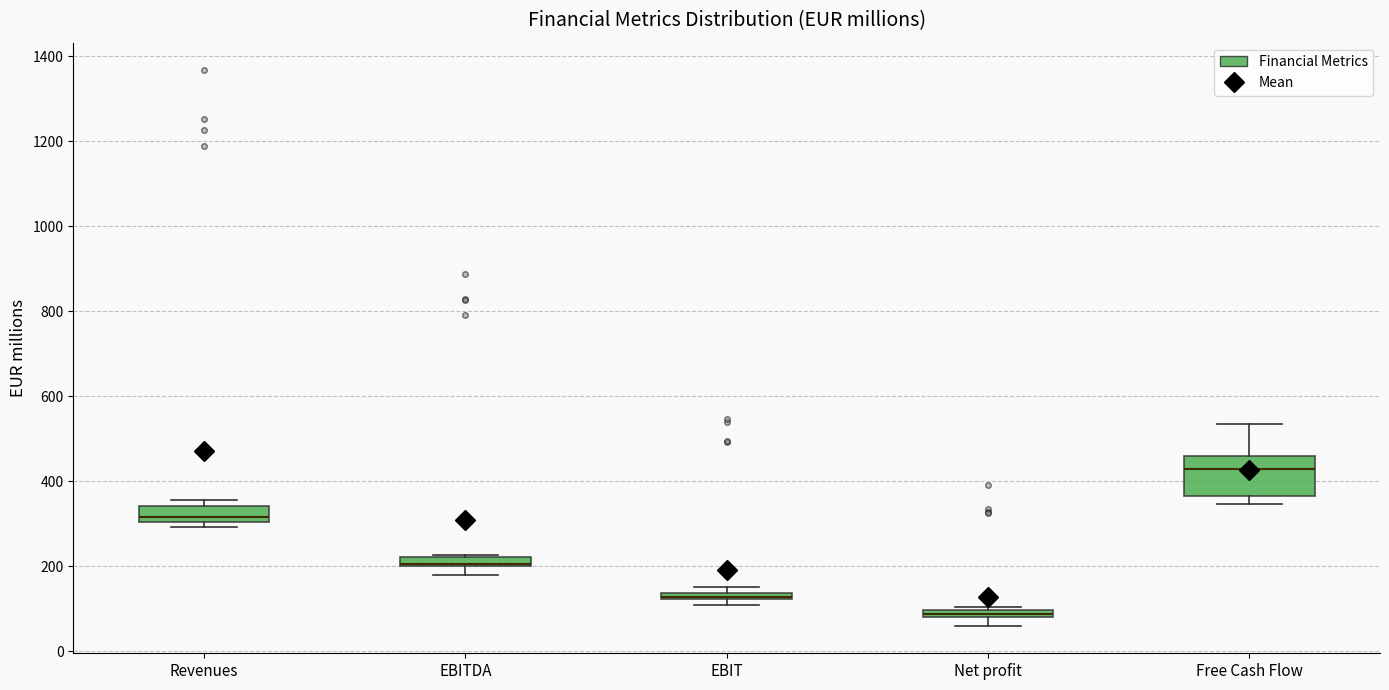

Where is the upper edge of the box for Free Cash Flow on the y-axis? The values are not printed on the chart, so give them approximately, as read against the axis.

460